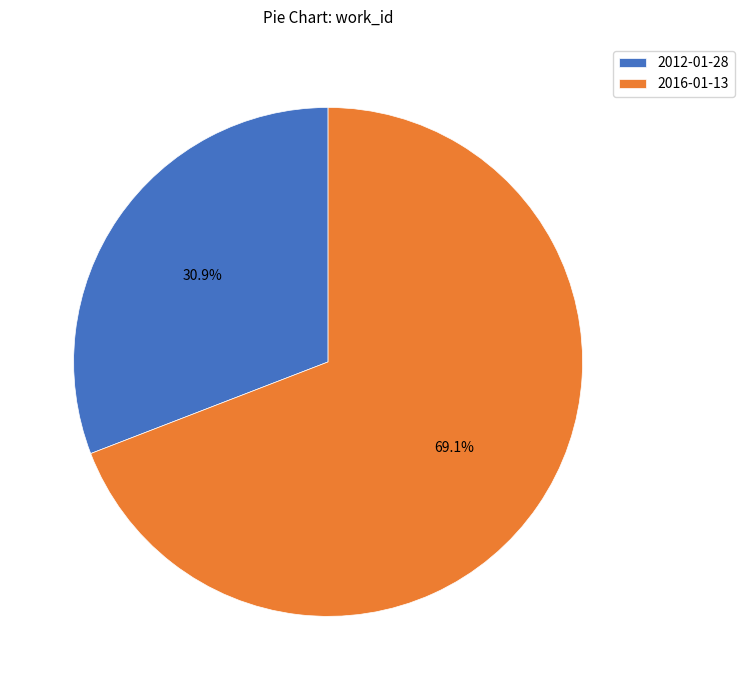

How many slices are in this pie chart?

2